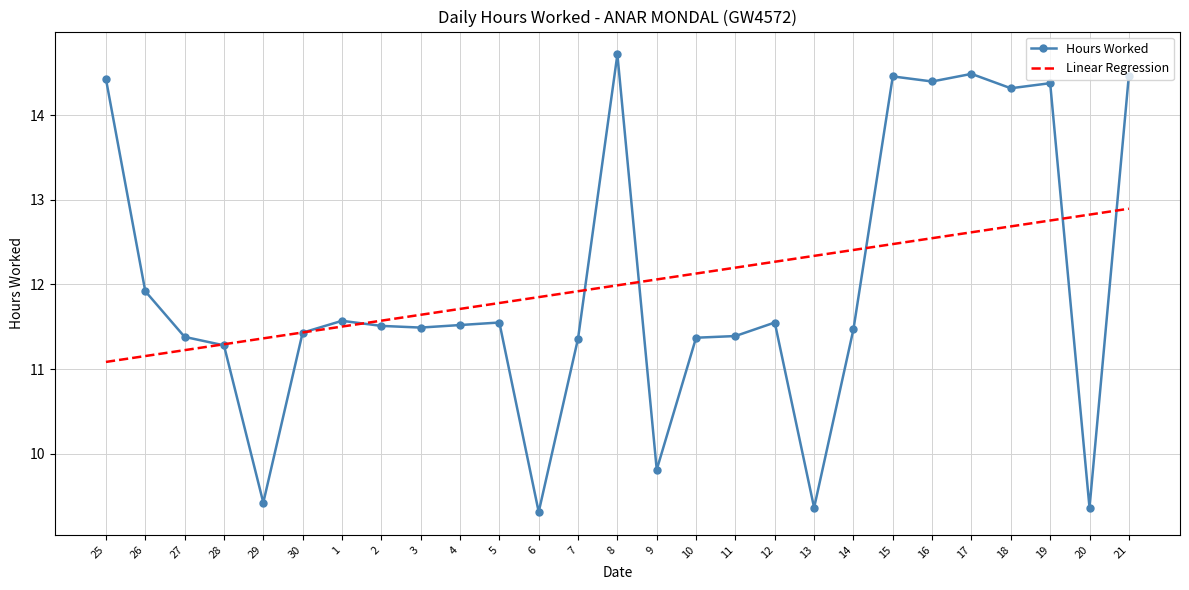

What is the greatest value displayed?

14.7